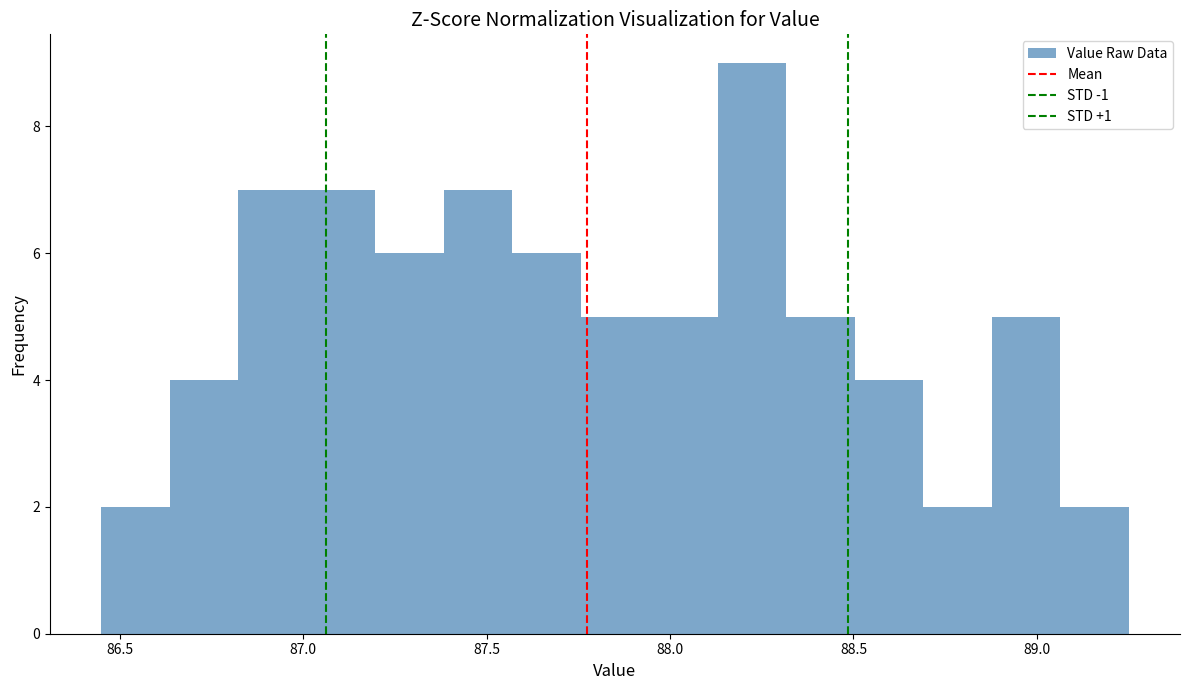

Around what value on the x-axis is the tallest bar? Give the approximate position of its centre, as read against the axis.

88.20